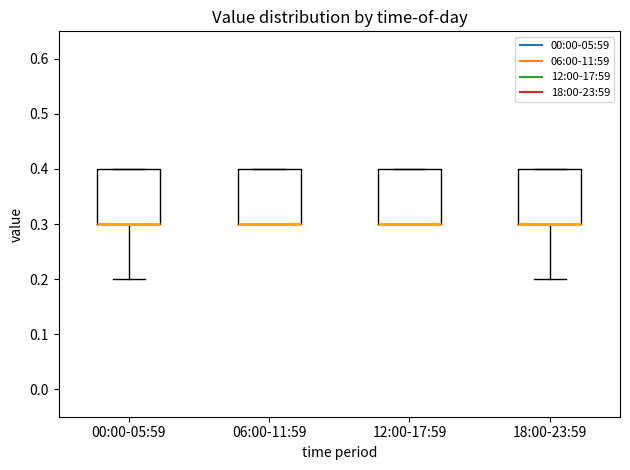

Where is the lower edge of the box for 06:00-11:59 on the y-axis? The values are not printed on the chart, so give them approximately, as read against the axis.

0.3